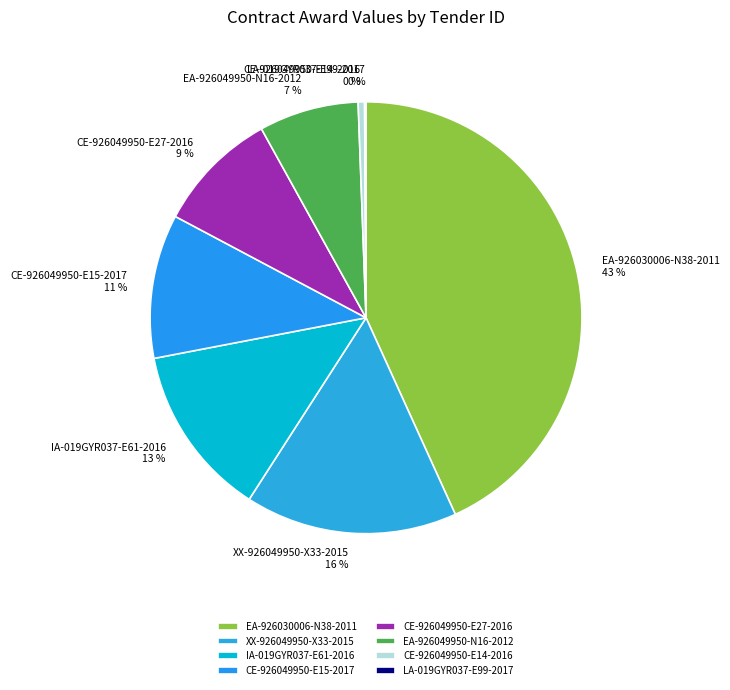

Combined, do CE-926049950-E14-2016 and CE-926049950-E15-2017 account for over 50%?

No